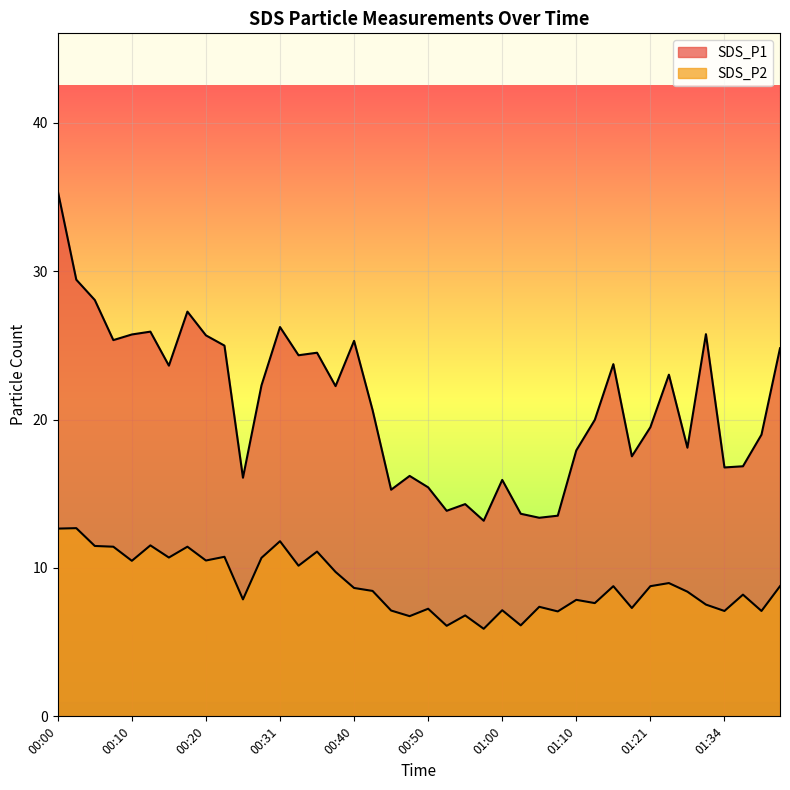

List the series in order of their overall mean, lowest first.

SDS_P2, SDS_P1